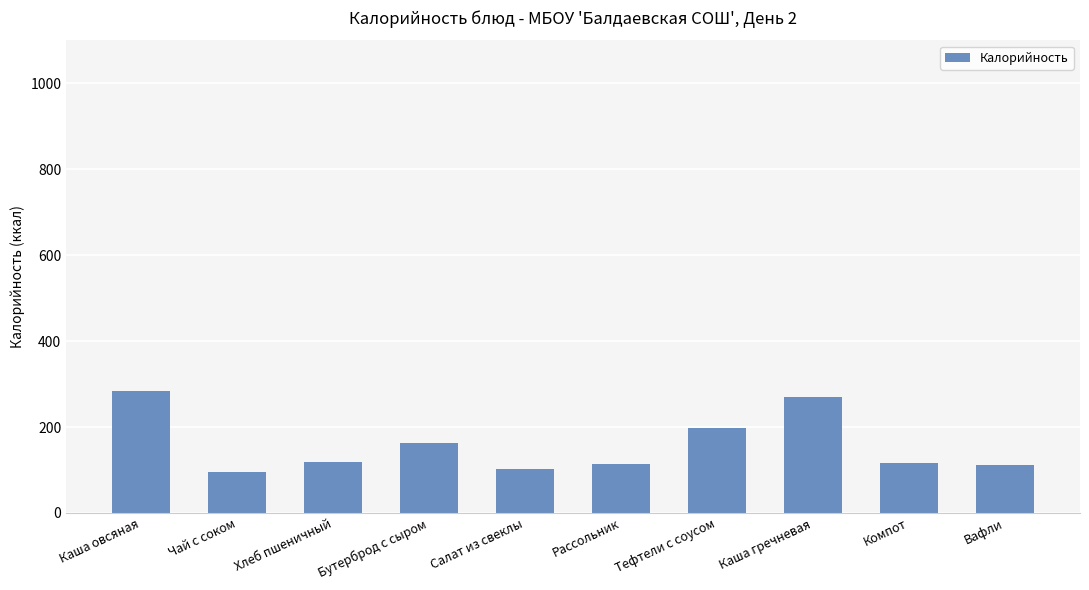

What is the change in value from Рассольник to Каша гречневая?

+158.0